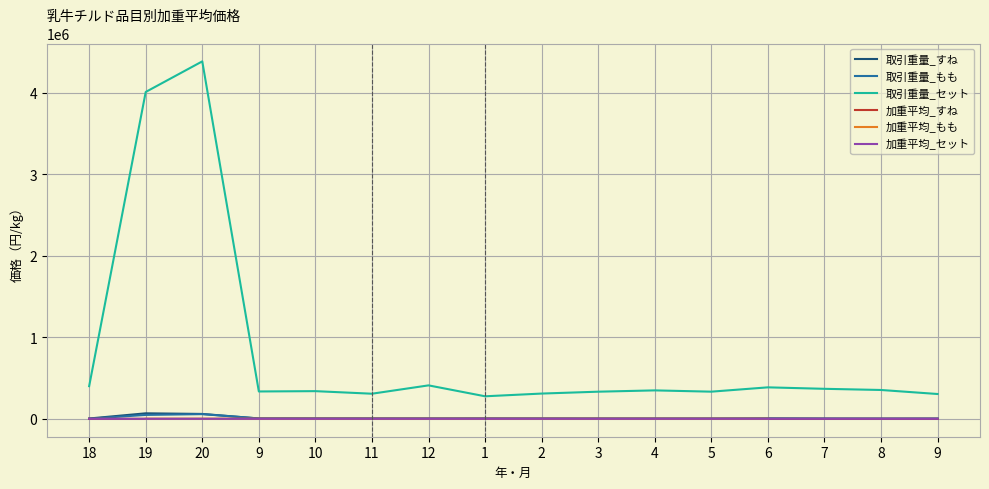

Which category has the highest value in the 取引重量_セット series?

20